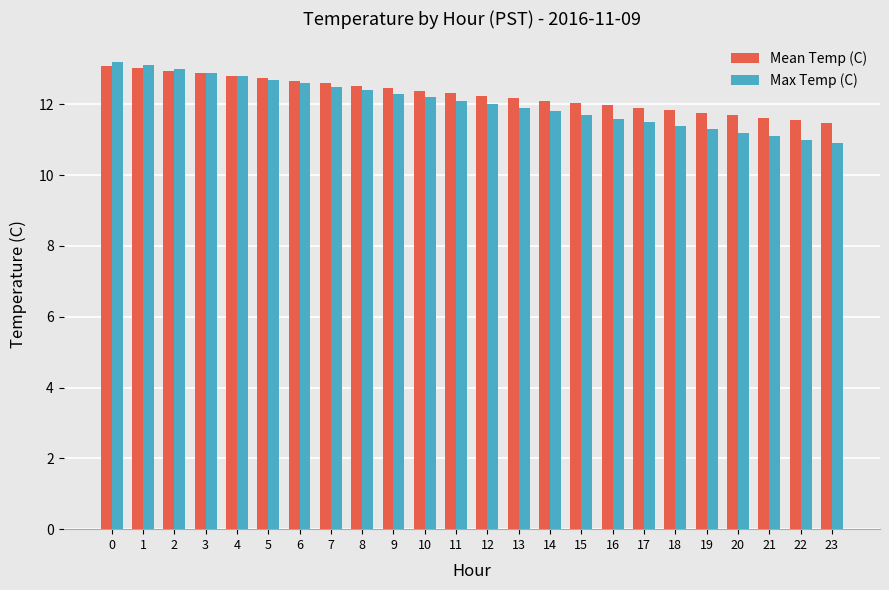

How many bars are there in total?

48